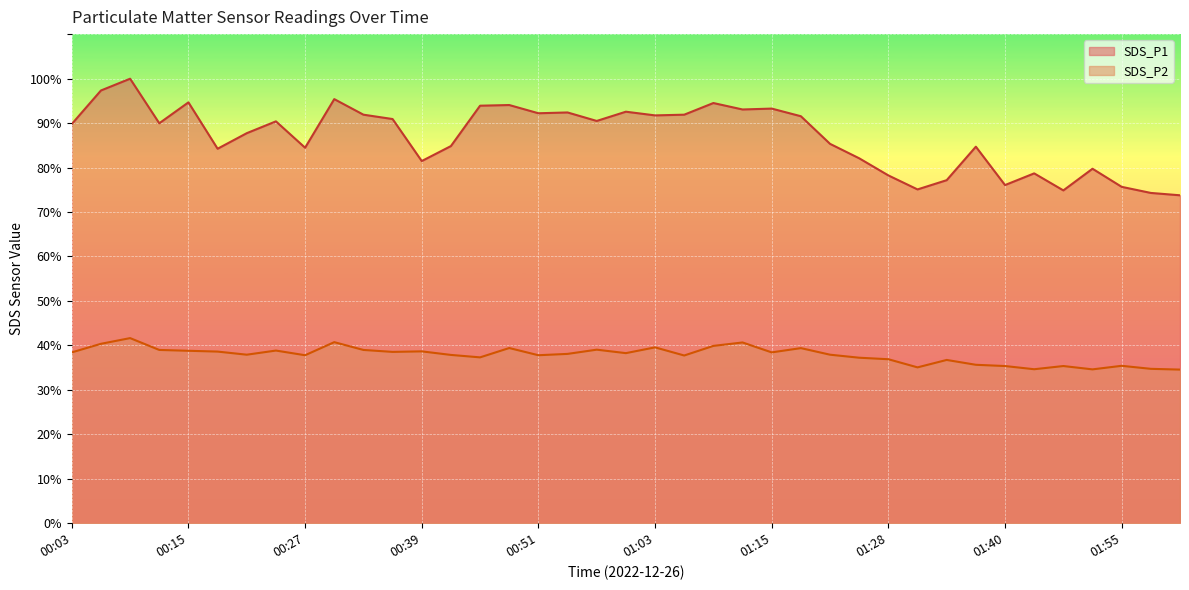

Does the chart display data point markers on the line(s)?

No